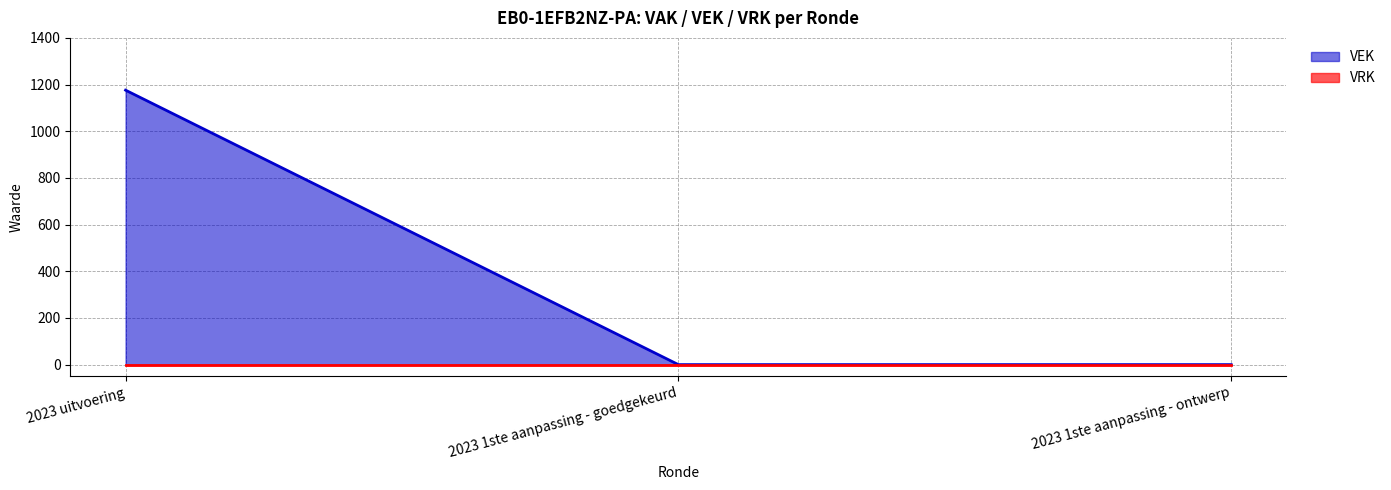

List the labels in order of value, smallest first.

2023 1ste aanpassing - goedgekeurd, 2023 1ste aanpassing - ontwerp, 2023 uitvoering